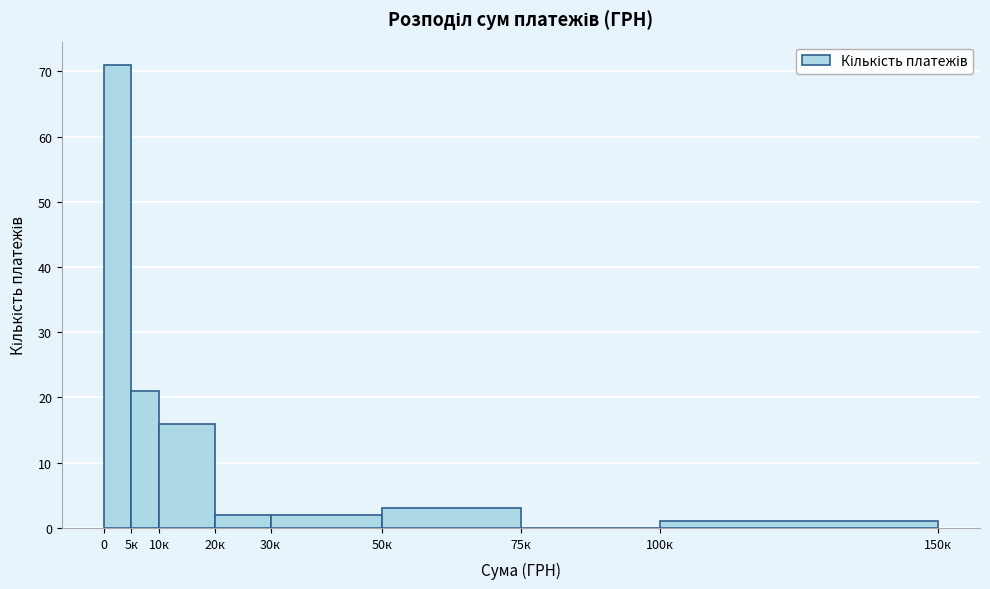

Reading left to right, extract all data points from this chart.

0=71	5к=21	10к=16	20к=2	30к=2	50к=3	75к=0	100к=1